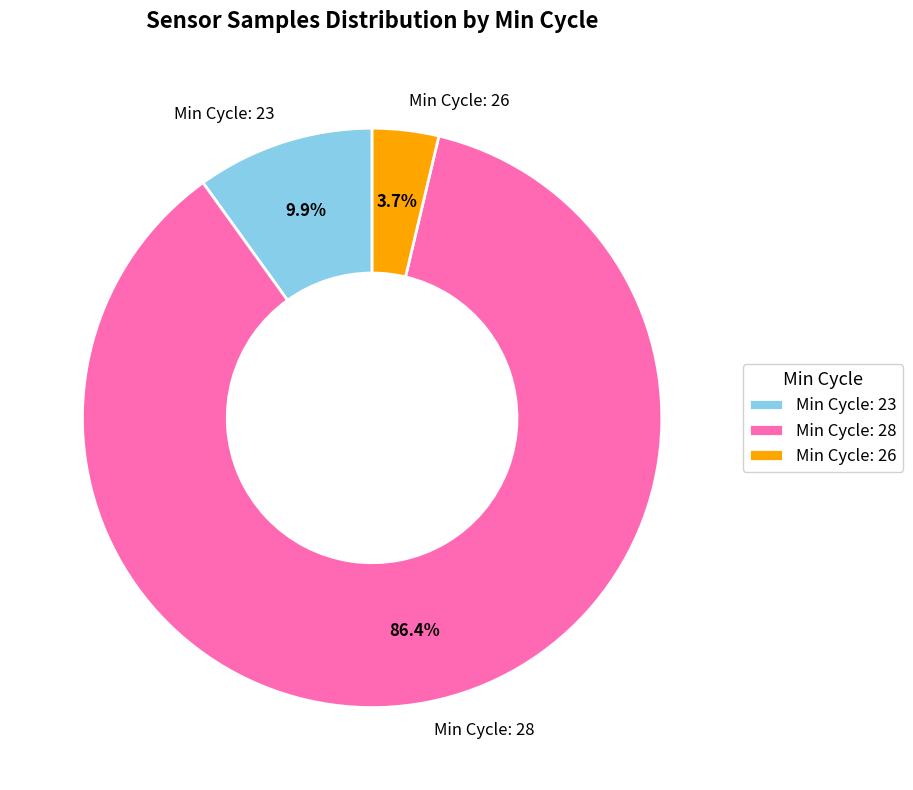

Rank the categories by value from highest to lowest.

Min Cycle: 28, Min Cycle: 23, Min Cycle: 26